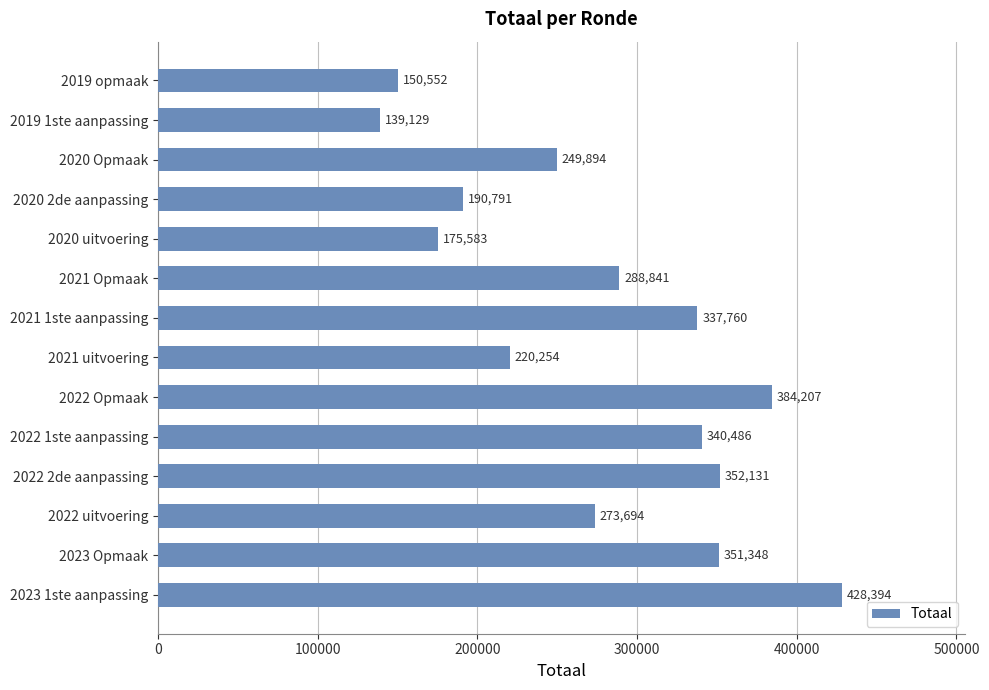

Reading bottom to top, extract all data points from this chart.

2023 1ste aanpassing=428394	2023 Opmaak=351348	2022 uitvoering=273694	2022 2de aanpassing=352131	2022 1ste aanpassing=340486	2022 Opmaak=384207	2021 uitvoering=220254	2021 1ste aanpassing=337760	2021 Opmaak=288841	2020 uitvoering=175583	2020 2de aanpassing=190791	2020 Opmaak=249894	2019 1ste aanpassing=139129	2019 opmaak=150552